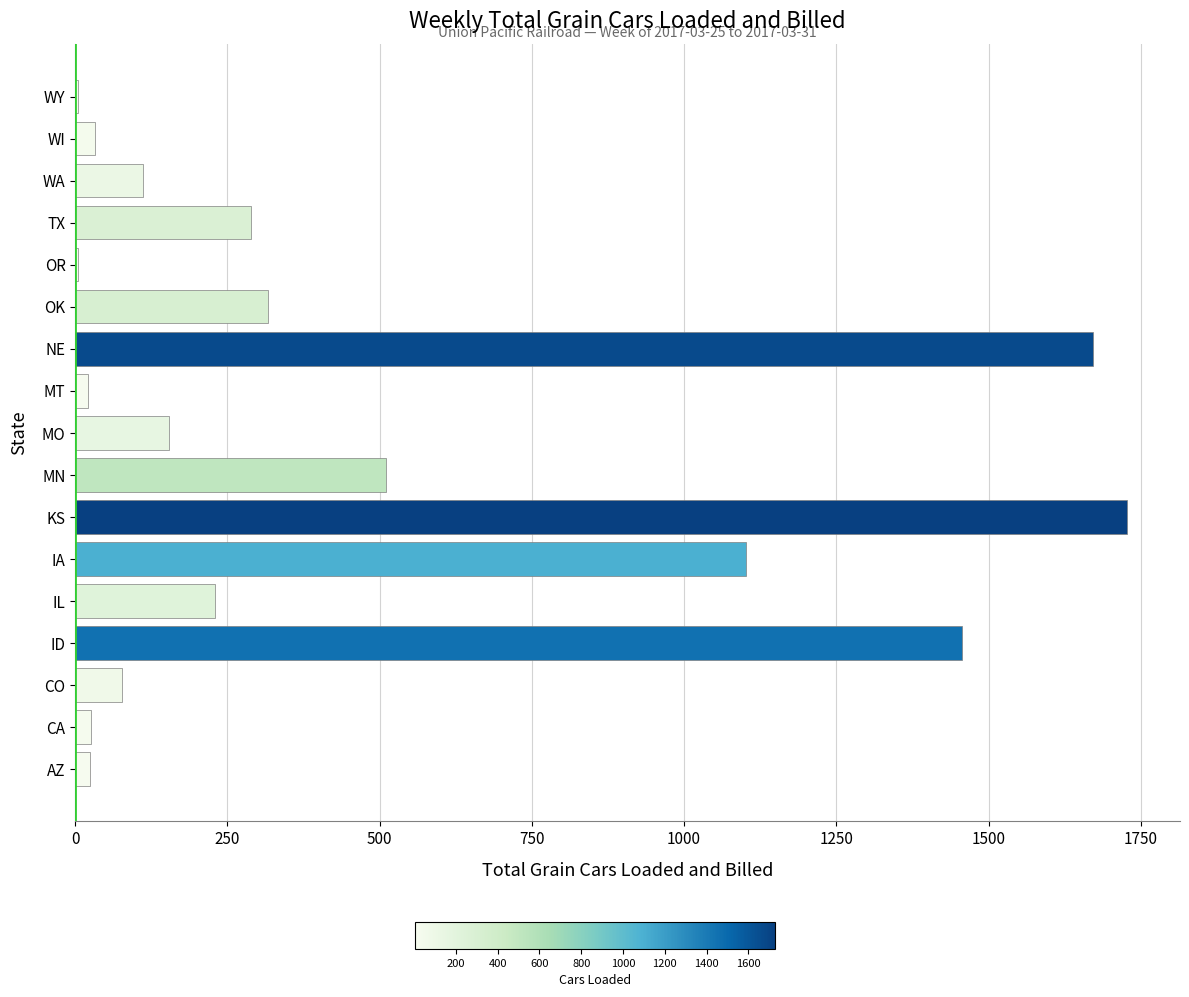

What is the average value?

456